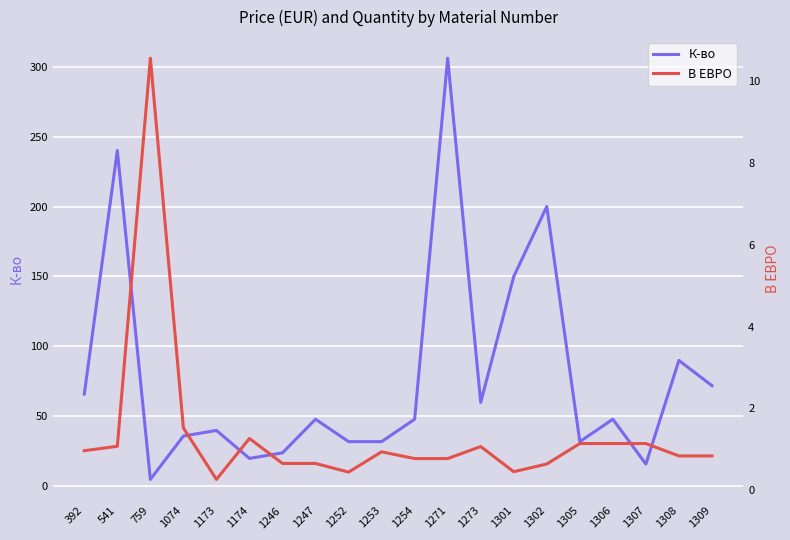

Reading left to right, what are all the values shown in this chart?

К-во: 66.0	240.0	5.0	36.0	40.0	20.0	24.0	48.0	32.0	32.0	48.0	306.0	60.0	150.0	200.0	32.0	48.0	16.0	90.0	72.0
В ЕВРО: 1.0	1.1	10.6	1.5	0.3	1.3	0.7	0.7	0.4	0.9	0.8	0.8	1.1	0.5	0.6	1.1	1.1	1.1	0.8	0.8